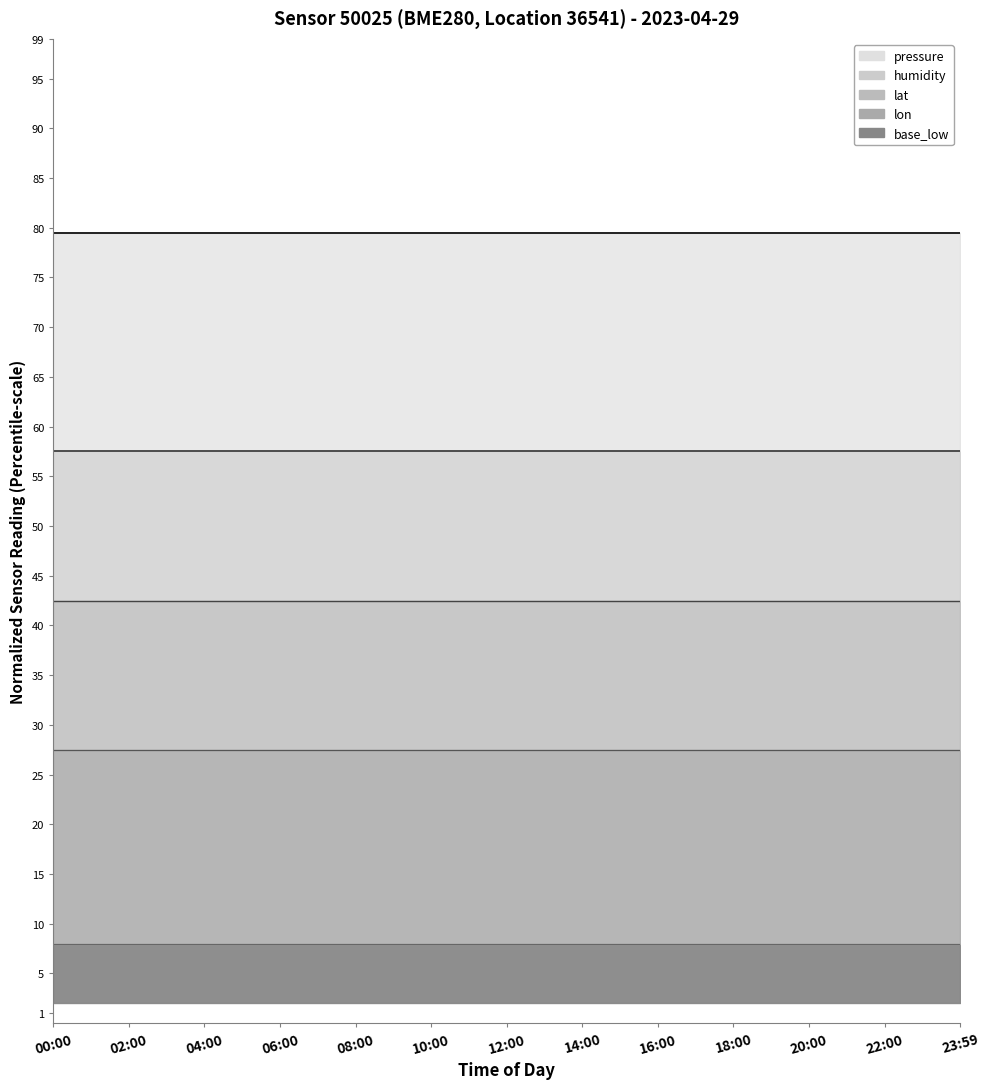

Which series changed the most between 16:00 and 23:59?

pressure_line